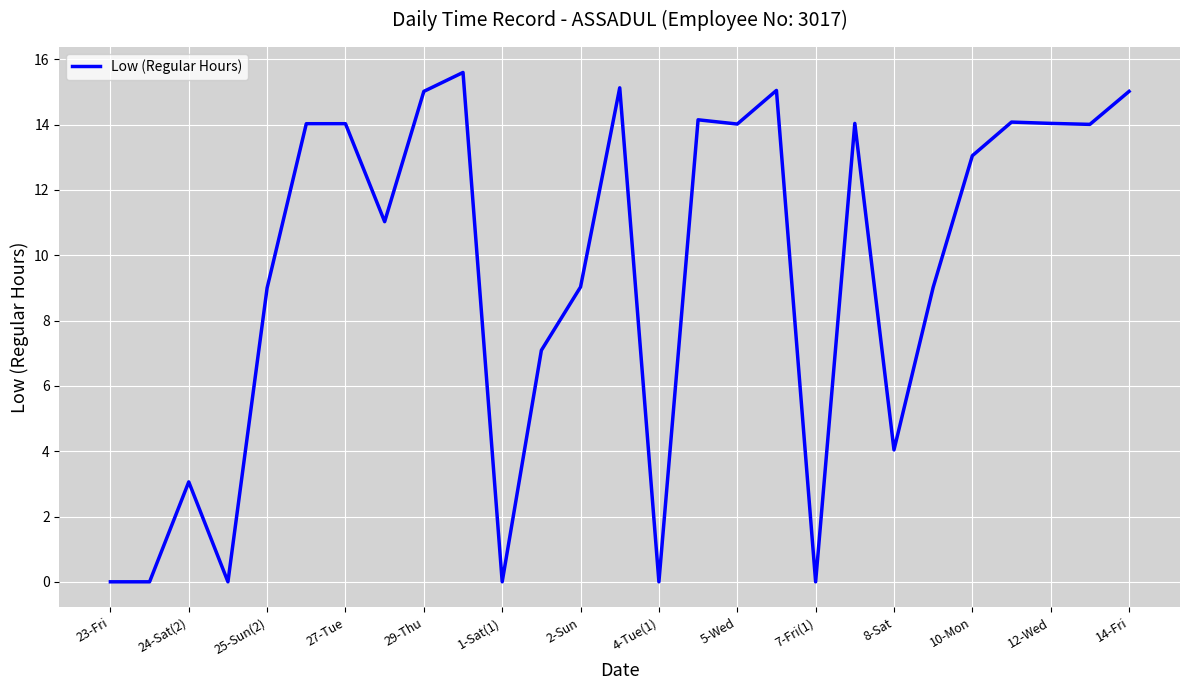

What is the maximum value shown in the chart?

15.6